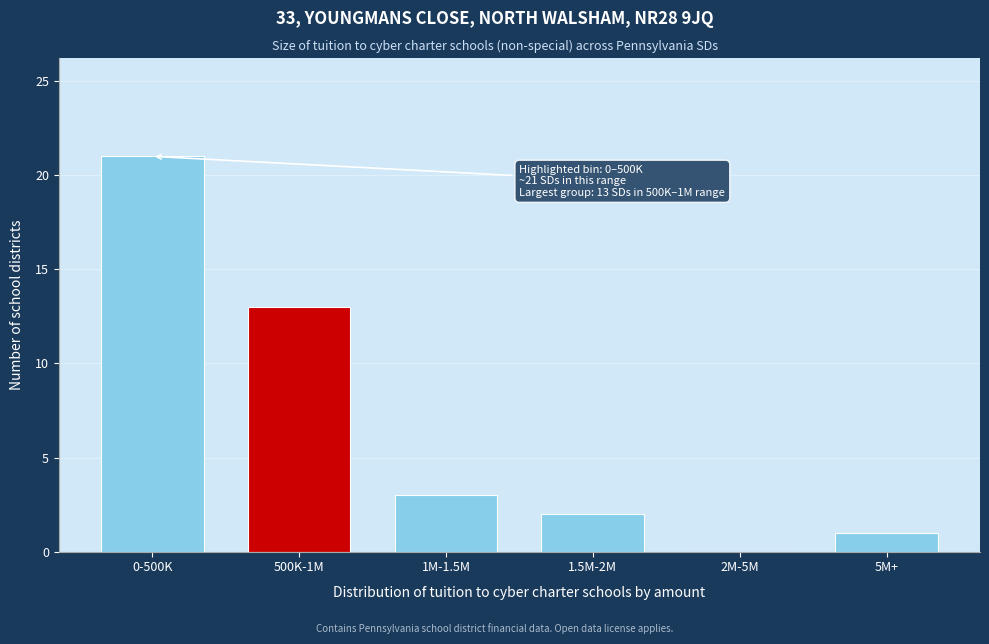

Reading left to right, what are all the values shown in this chart?

0-500K=21	500K-1M=13	1M-1.5M=3	1.5M-2M=2	2M-5M=0	5M+=1